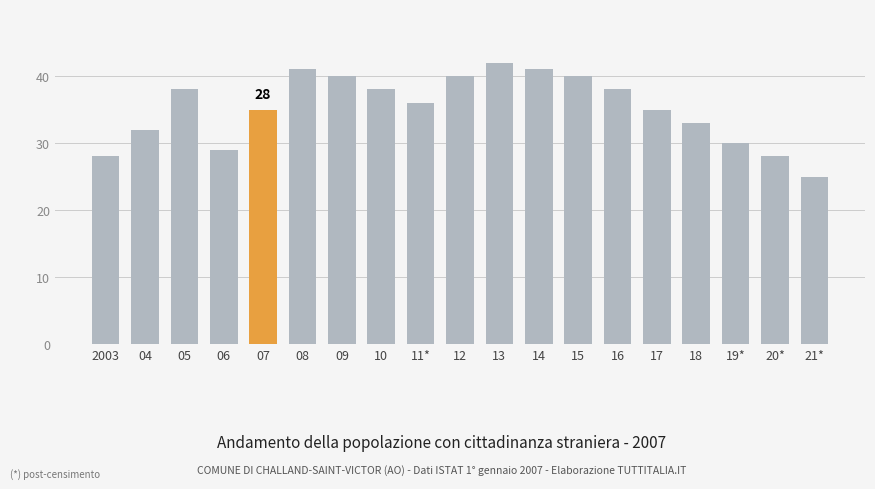

Is it true that the value at 11* is 14?

False